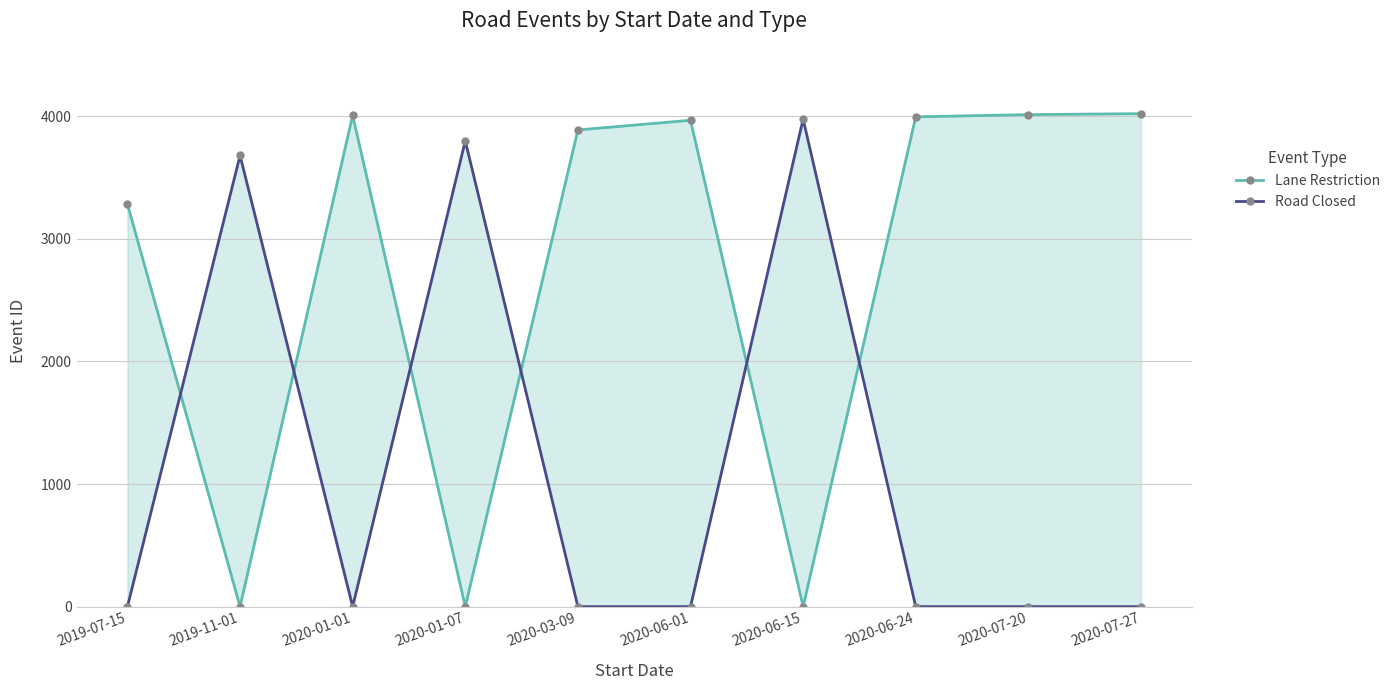

Does the chart have visible grid lines?

Yes